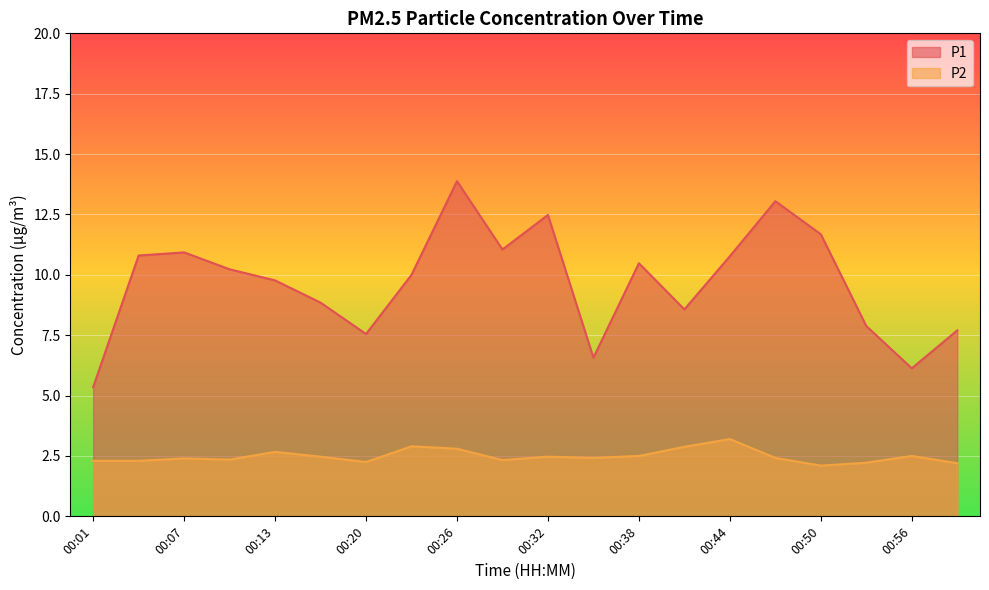

What is the difference between the P2 values at 00:26 and 00:20?

0.5